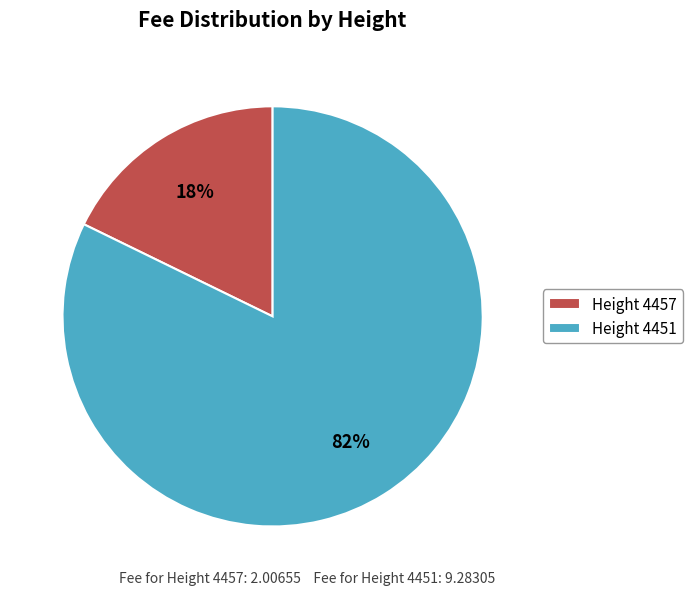

True or false: Height 4451 accounts for 93% of the total.

False